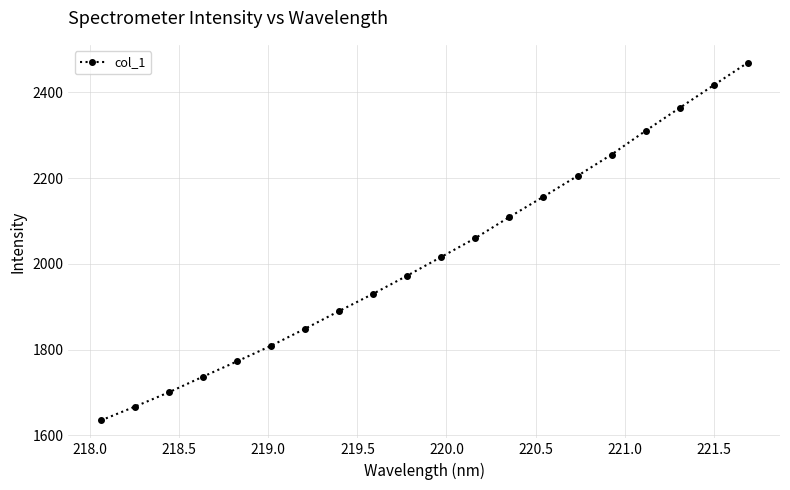

What is the value of the 6th point from the left?

1808.9